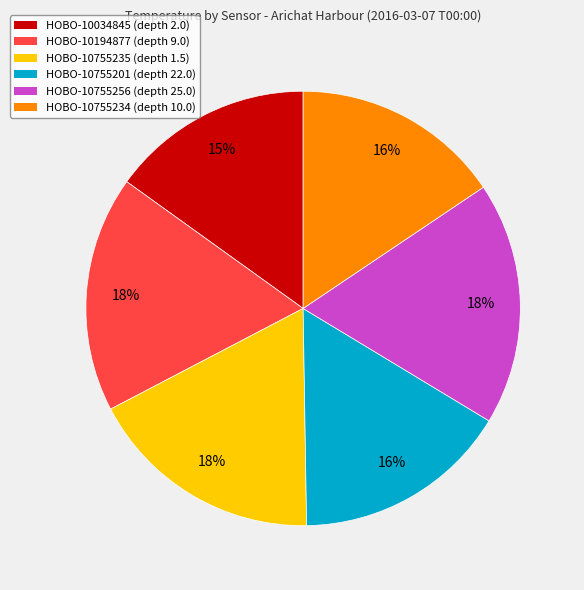

Does any single category account for the majority?

No